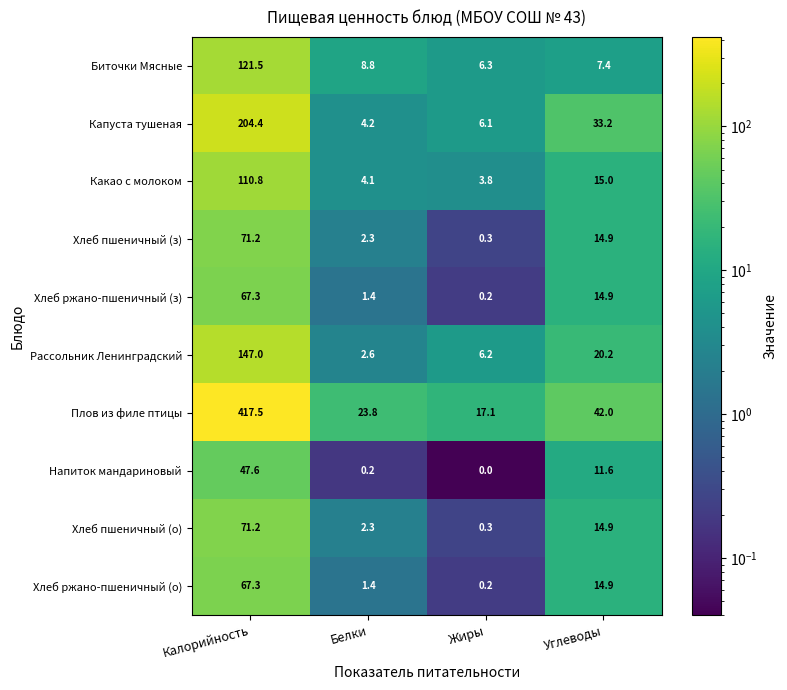

Where is Хлеб пшеничный (о) nearest to the value 35?

Углеводы